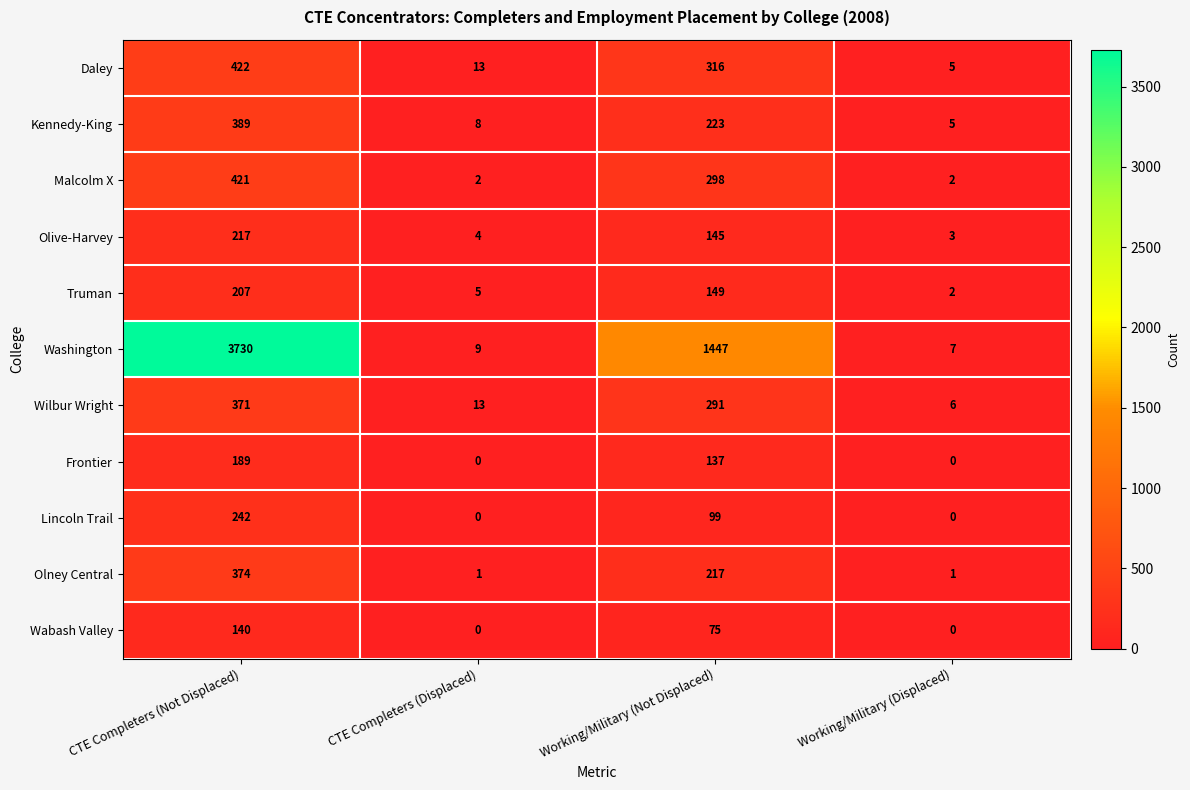

Which label corresponds to the largest value in the chart?

CTE Completers (Not Displaced)